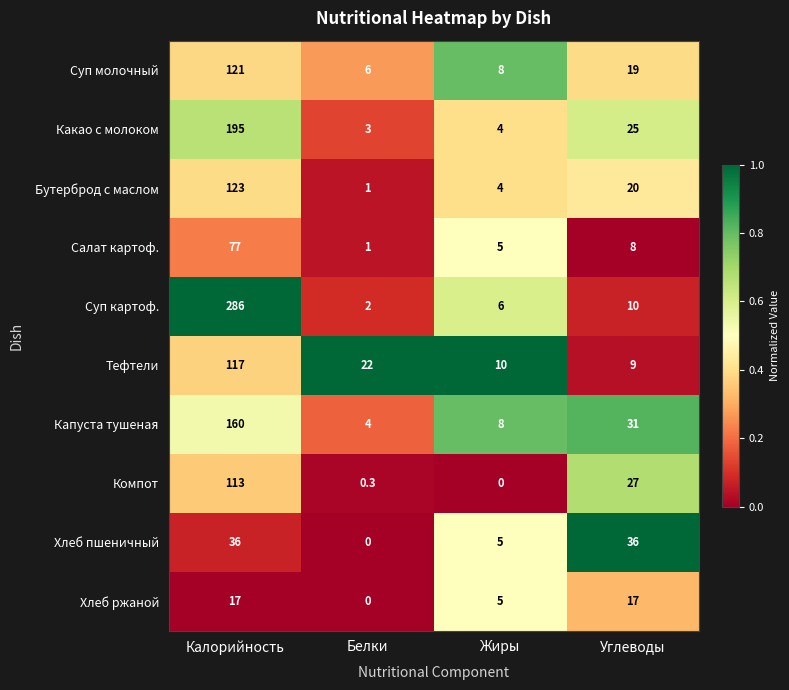

List the series in order of their peak value, lowest first.

Хлеб ржаной, Хлеб пшеничный, Салат картоф., Компот, Тефтели, Суп молочный, Бутерброд с маслом, Капуста тушеная, Какао с молоком, Суп картоф.